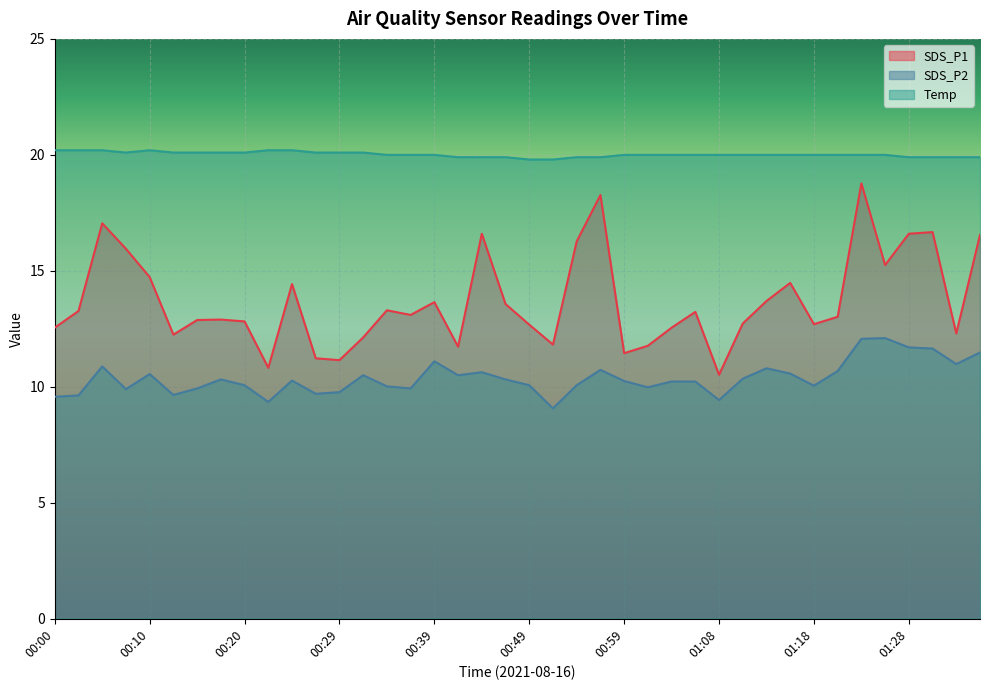

At how many categories does at least one series exceed 17?

40